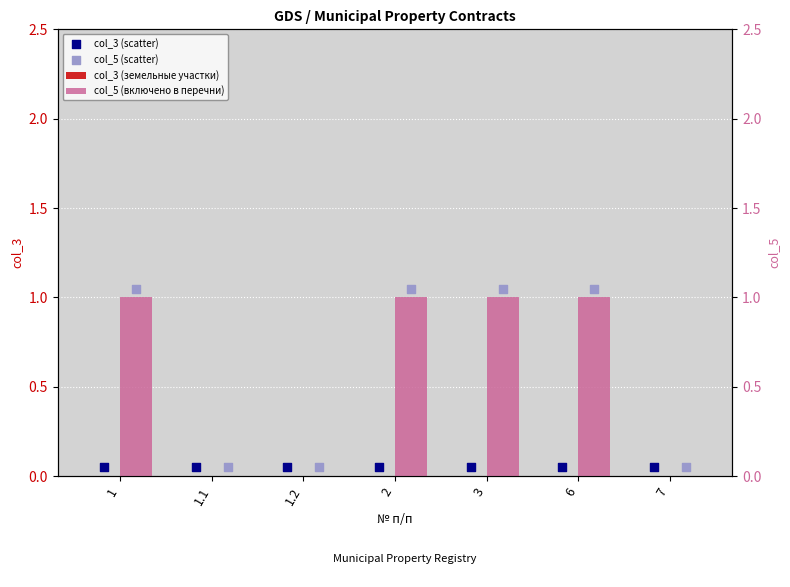

Which series reaches the maximum Y coordinate?

col_5 (scatter)